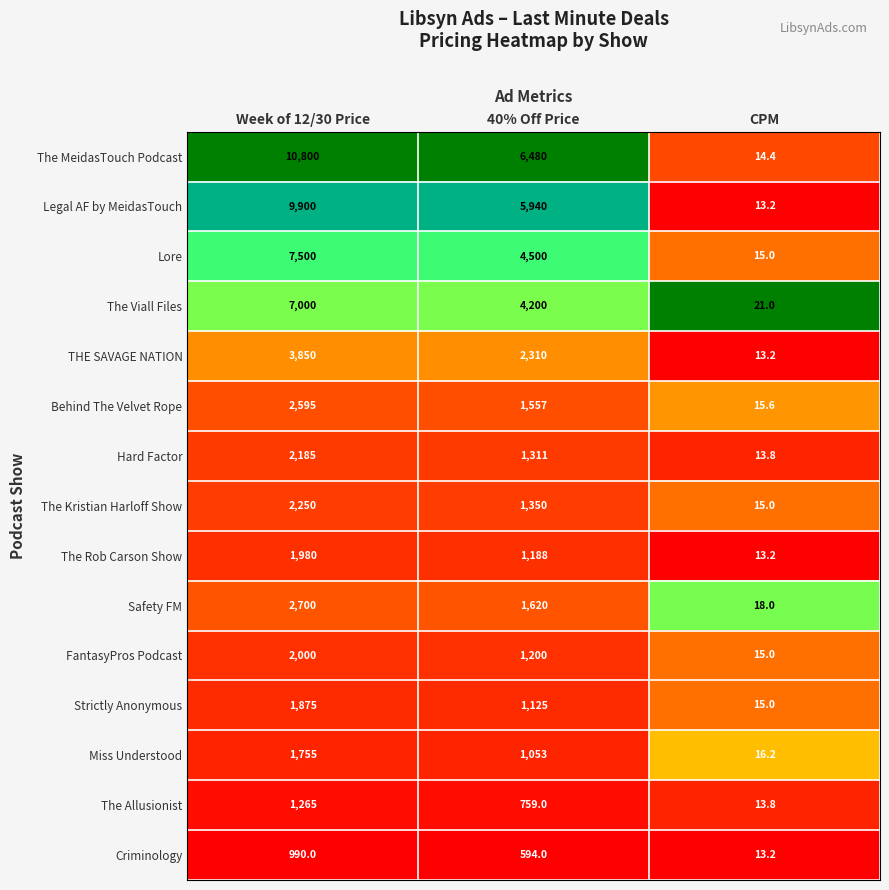

How many data points does each series have?

3